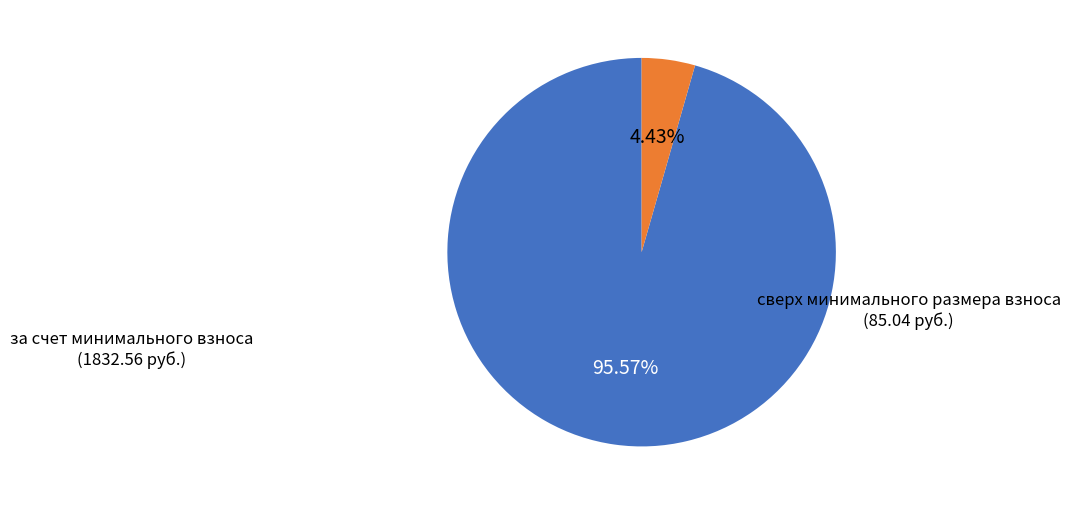

What is the smallest slice in the pie chart?

сверх минимального размера взноса